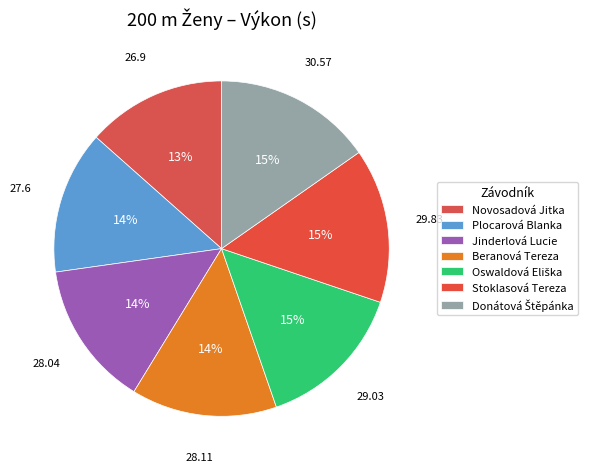

To the nearest percent, what is the combined percentage of Beranová Tereza and Oswaldová Eliška?

29%